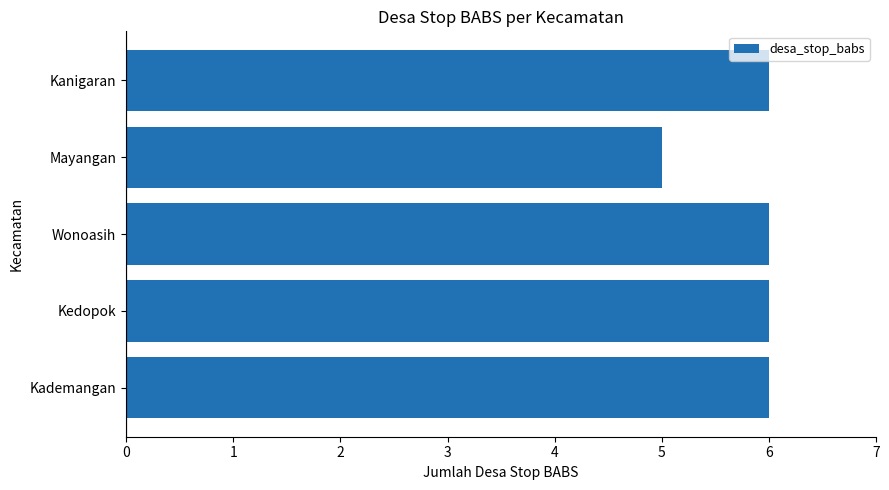

What is the approximate value at Kademangan?

6